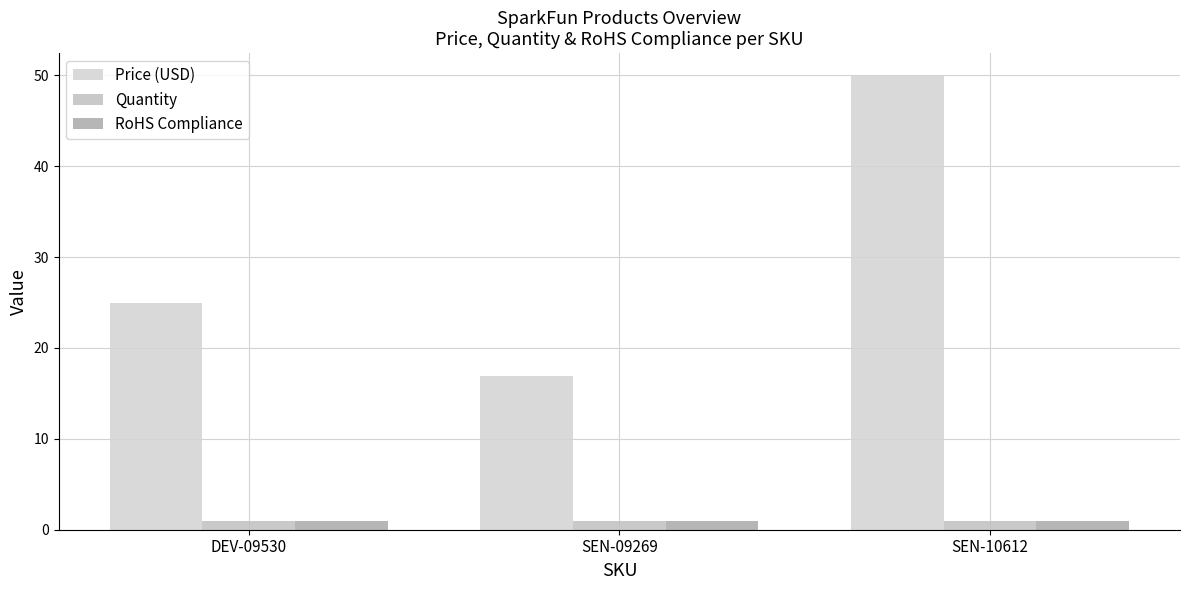

What is the label of the 1st bar from the right?

SEN-10612